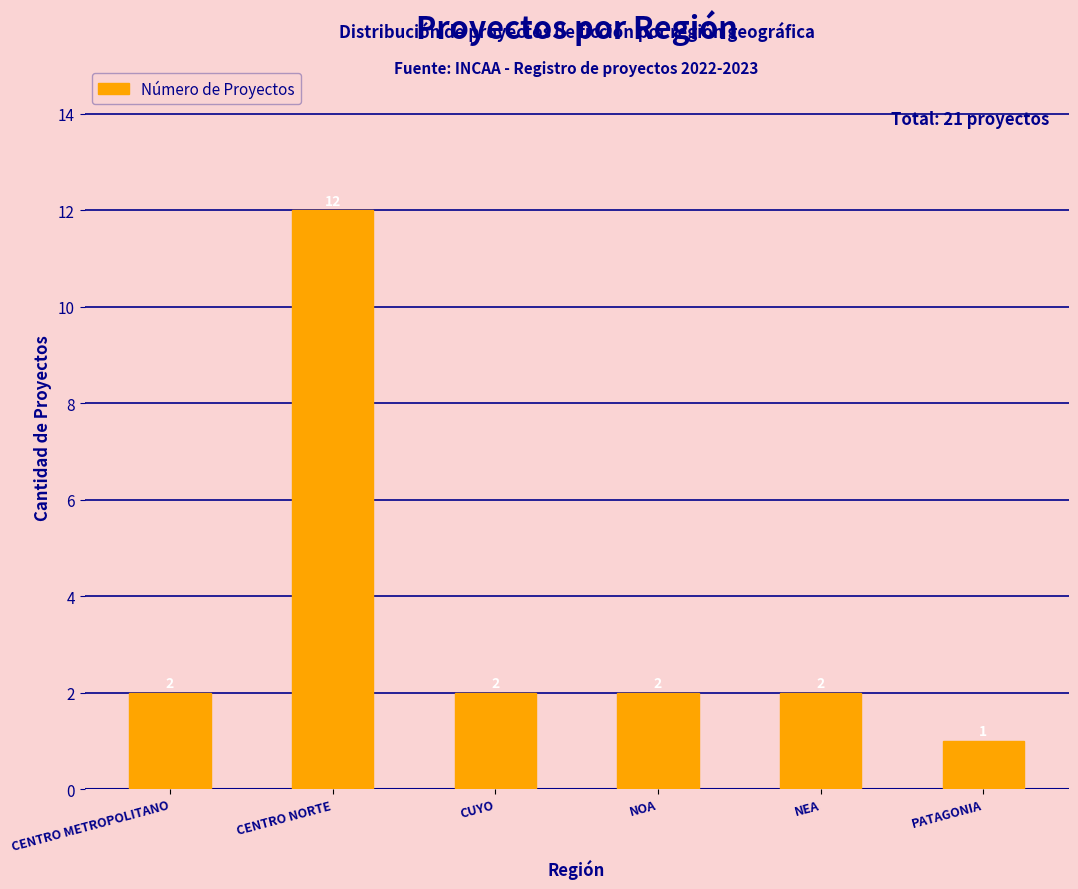

Reading left to right, extract all data points from this chart.

CENTRO METROPOLITANO=2	CENTRO NORTE=12	CUYO=2	NOA=2	NEA=2	PATAGONIA=1